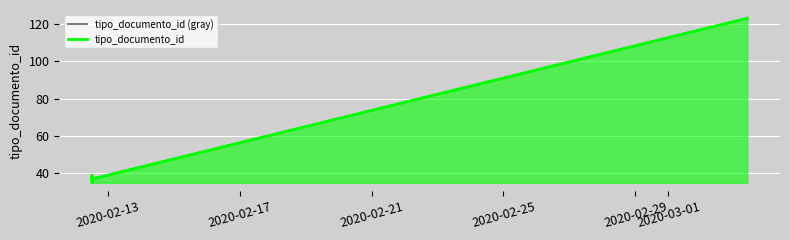

What is the difference between the maximum and second lowest values in the tipo_documento_id series?

87